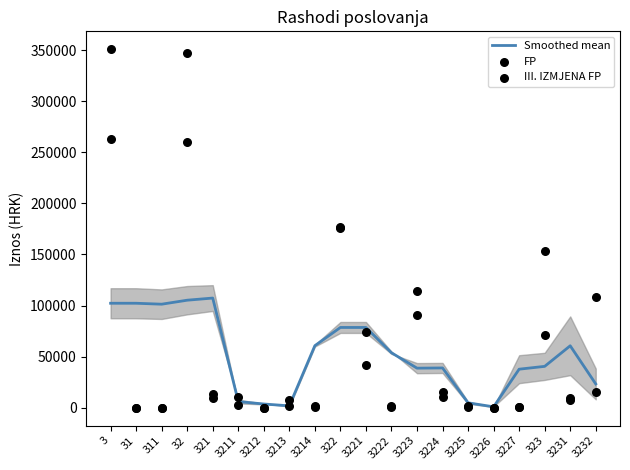

Which series contains the highest Y value?

III. IZMJENA FP